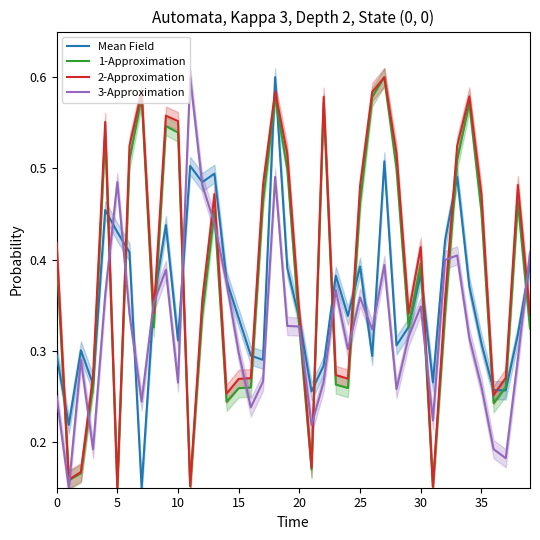

At how many categories does at least one series exceed 0?

40